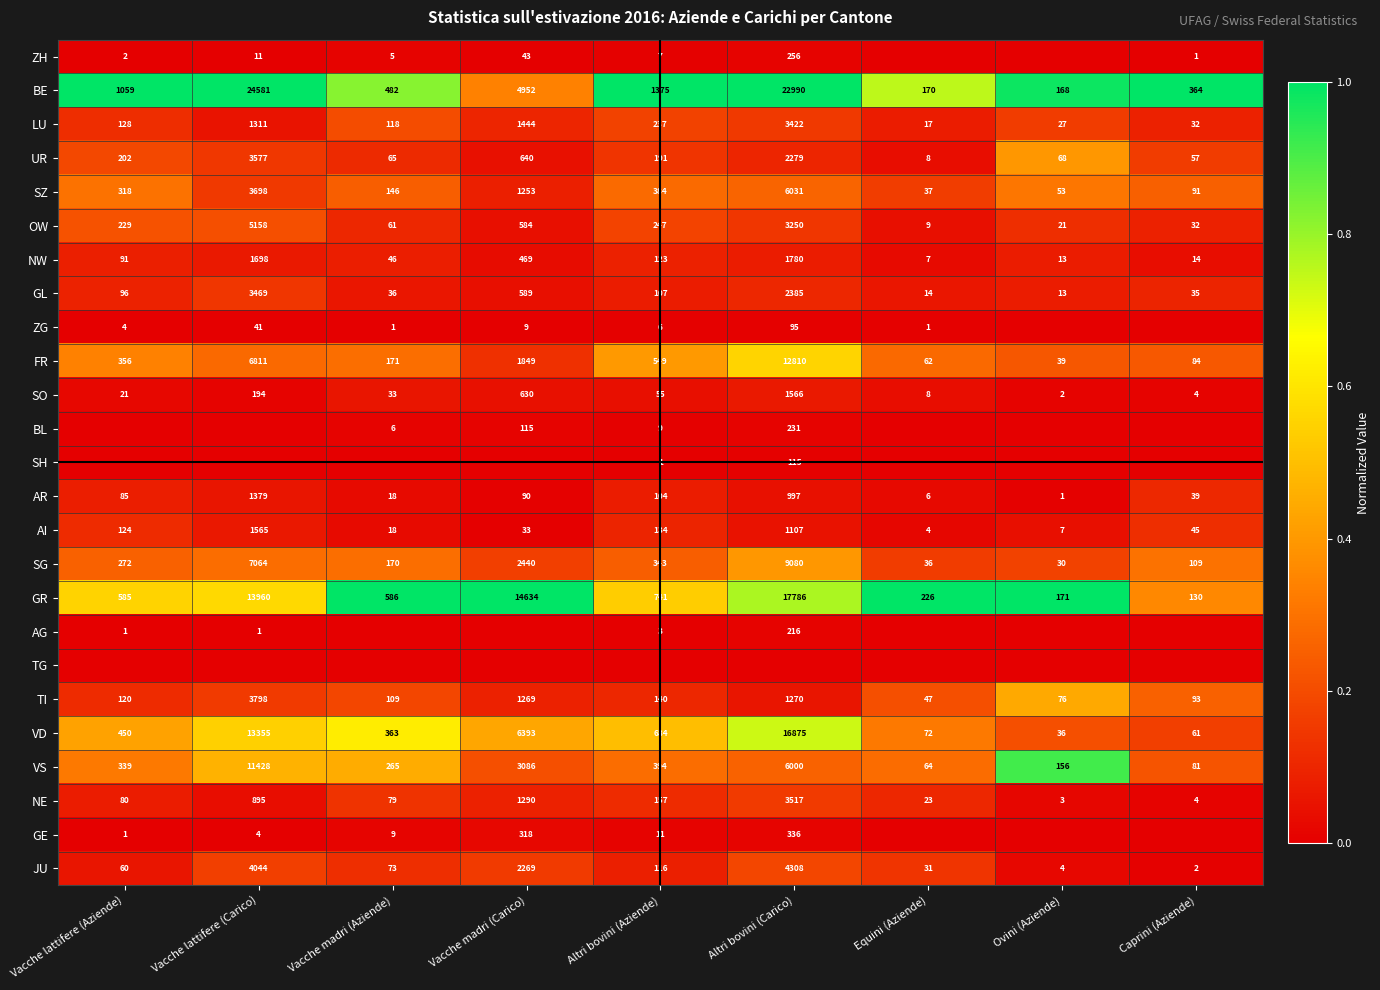

How many series are shown in this chart?

25